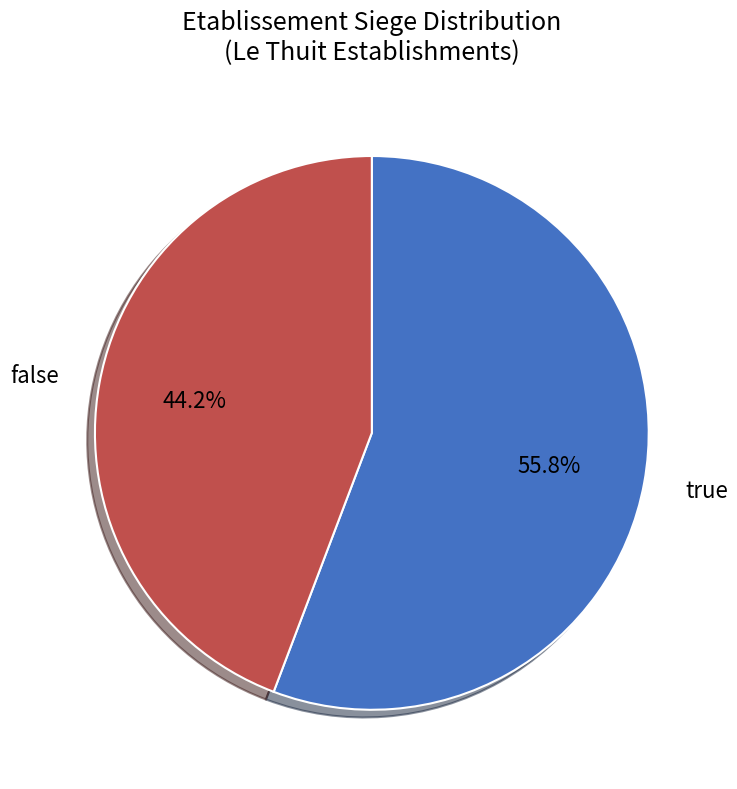

Is there a majority slice in this chart?

Yes